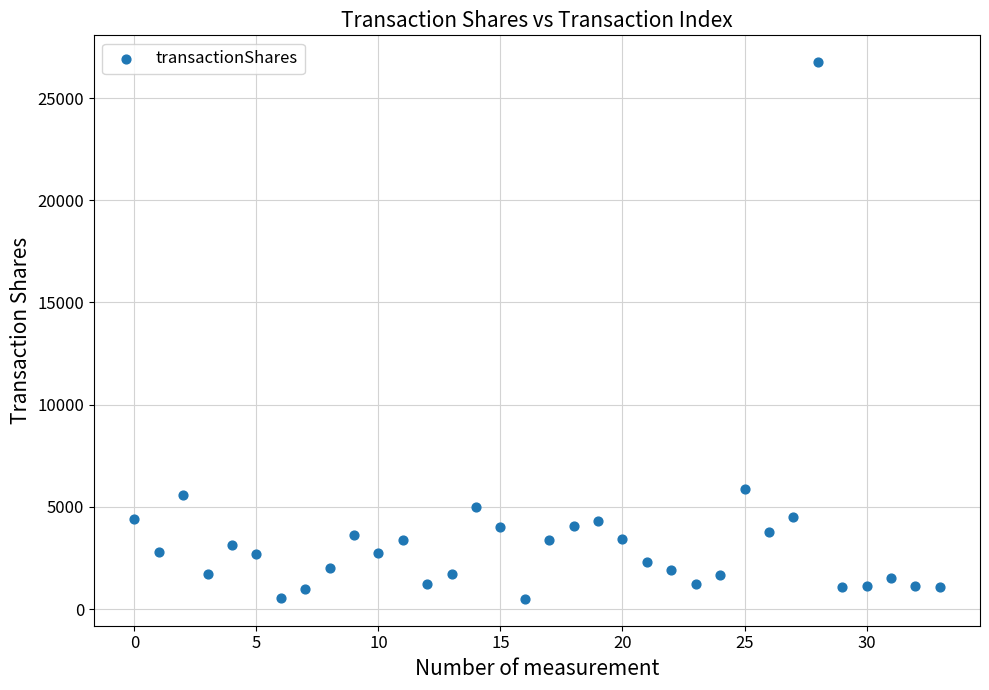

What Y value in the scatter plot is closest to 13628?

5900